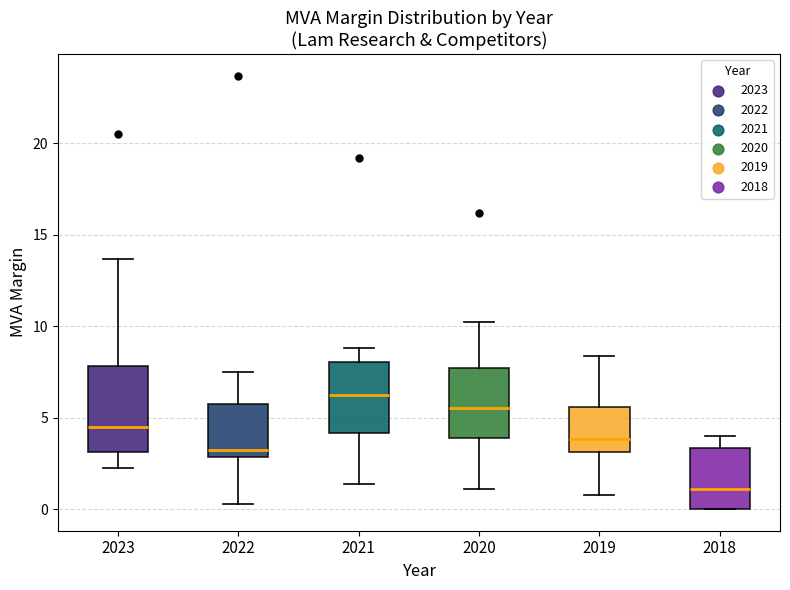

Where does the upper whisker of the box at x = 2020 end on the y-axis? The values are not printed on the chart, so give them approximately, as read against the axis.

10.0